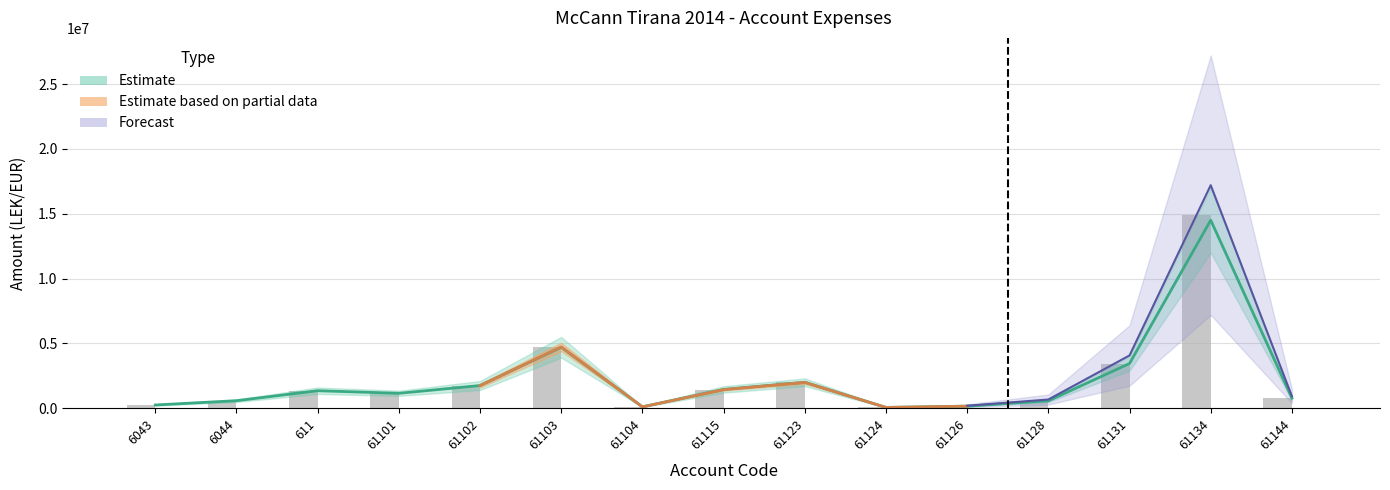

At how many categories does at least one series exceed 11544700?

1